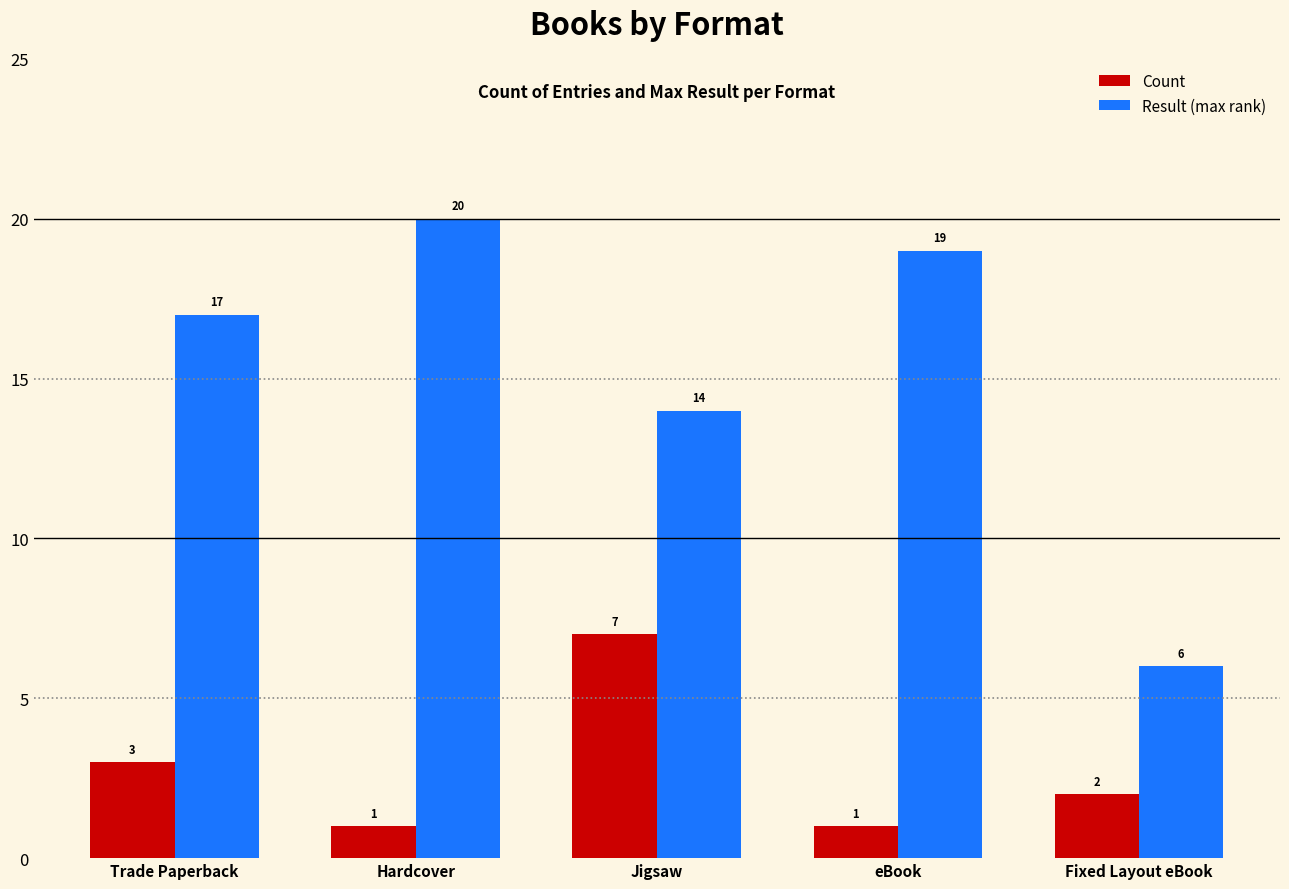

How many Count values are between 1 and 3?

4